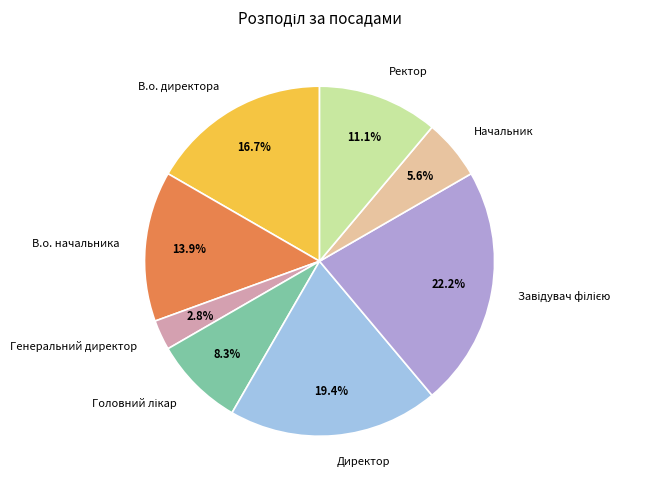

What percentage is NOT represented by Ректор?

88.9%